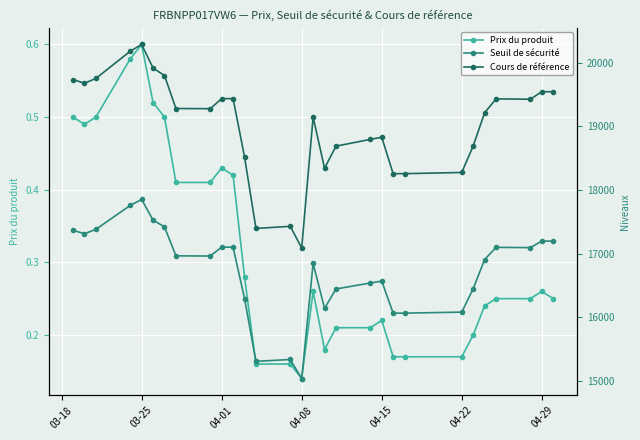

Which series has the largest range (max minus min)?

Cours de référence